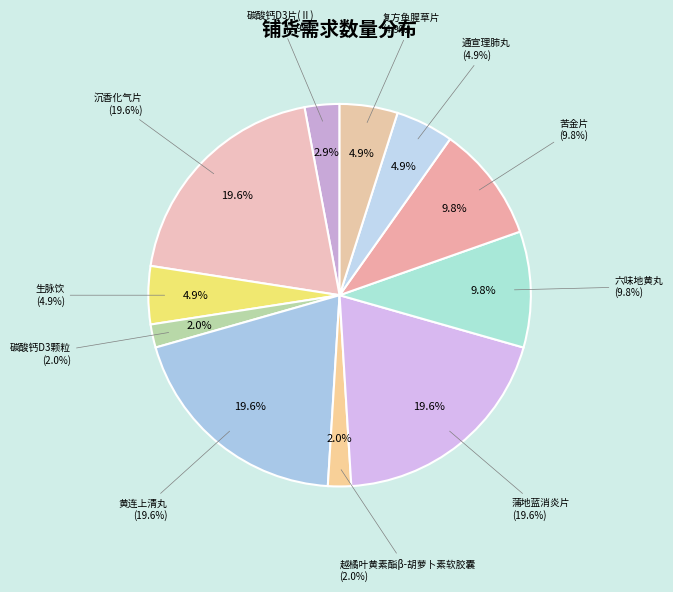

Do 生脉饮 and 苦金片 together represent more than half of the pie?

No